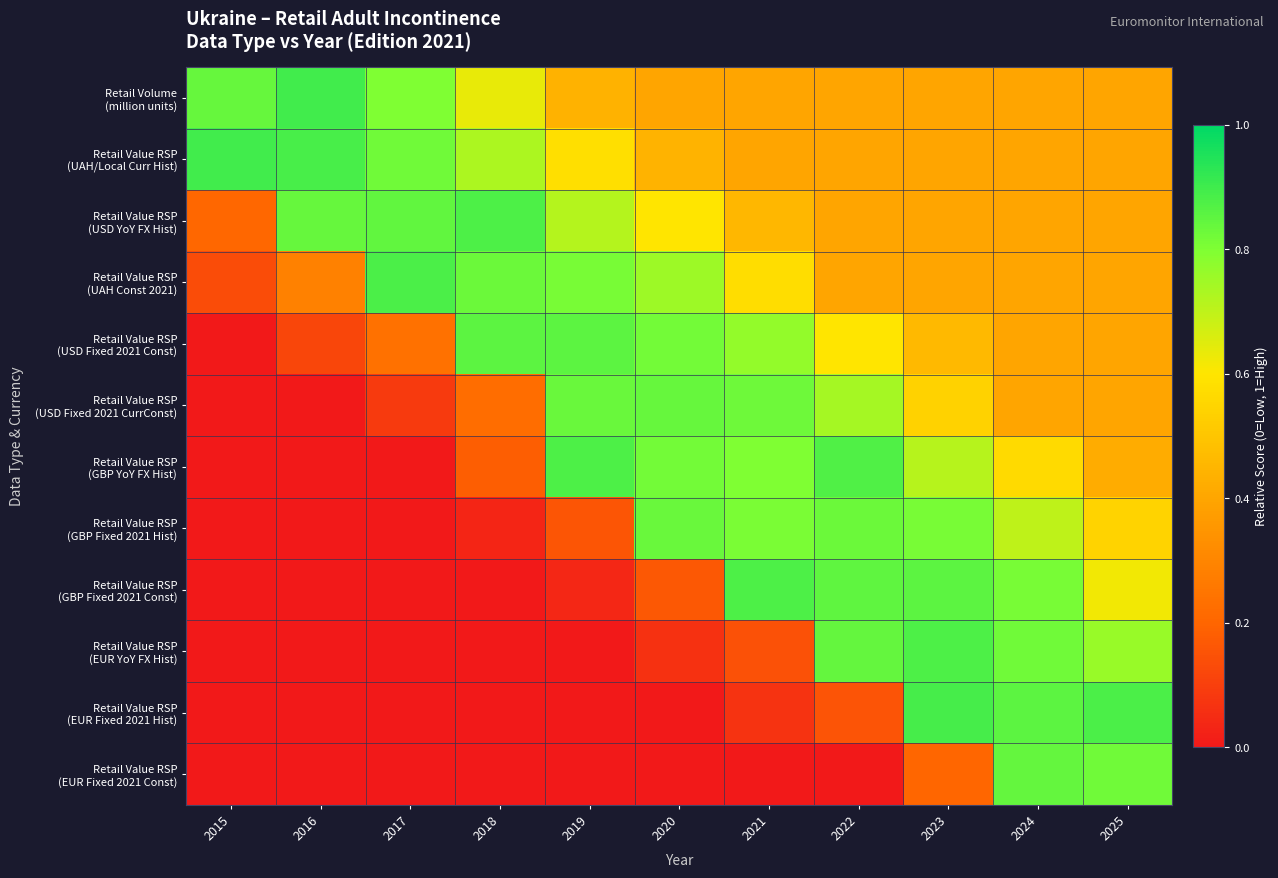

What is the greatest value displayed?

0.9